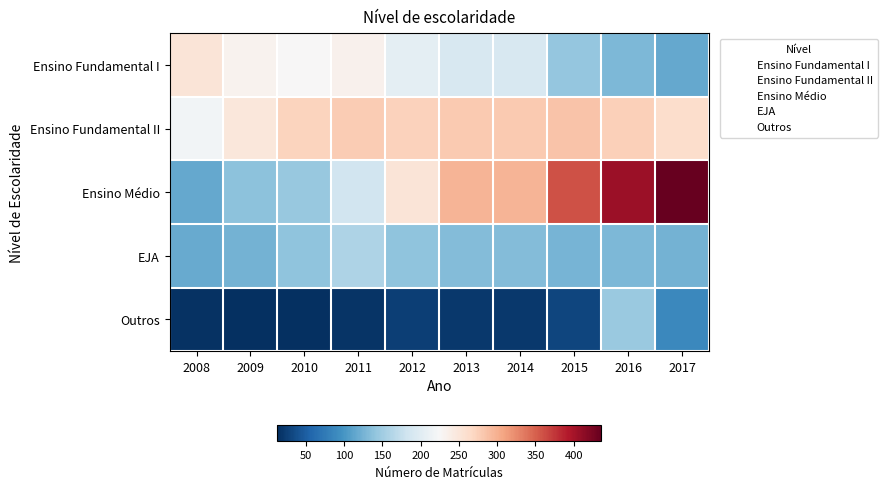

Which series has the widest spread of values?

Ensino Médio